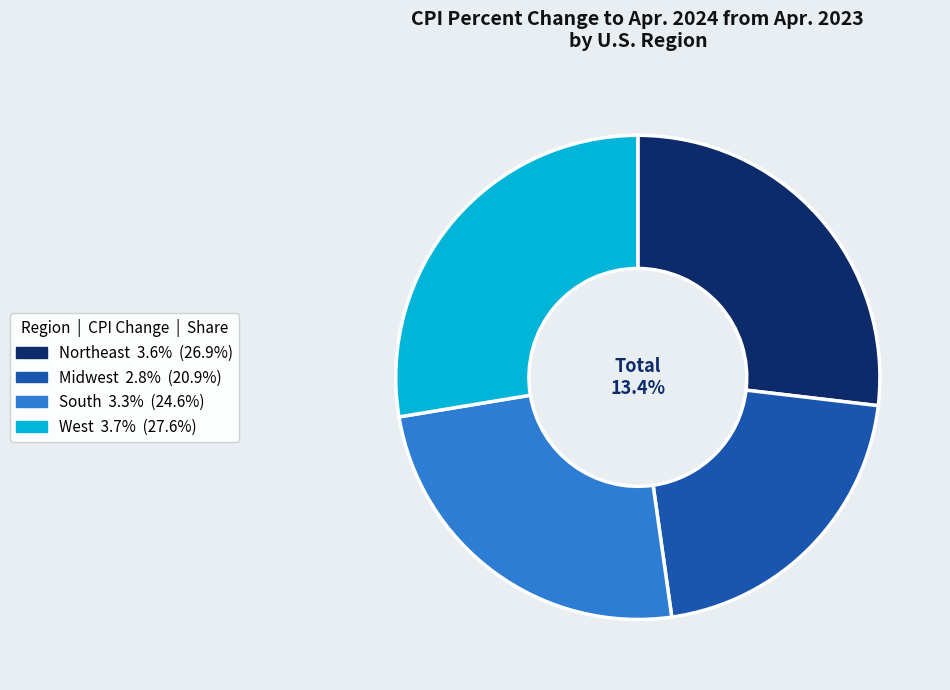

Does West represent more than half of the total?

No